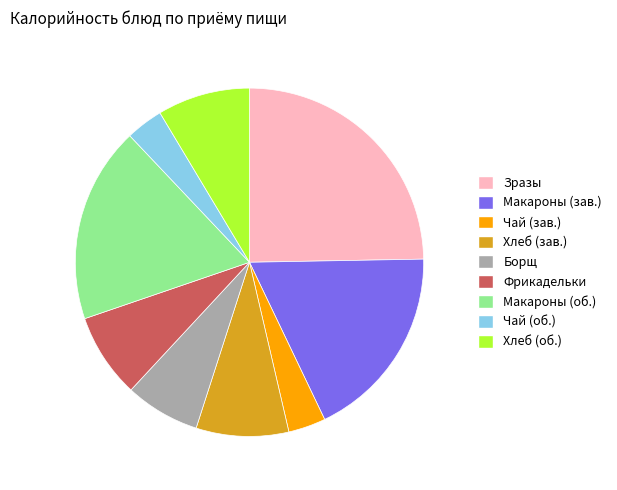

How many slices are in this pie chart?

9